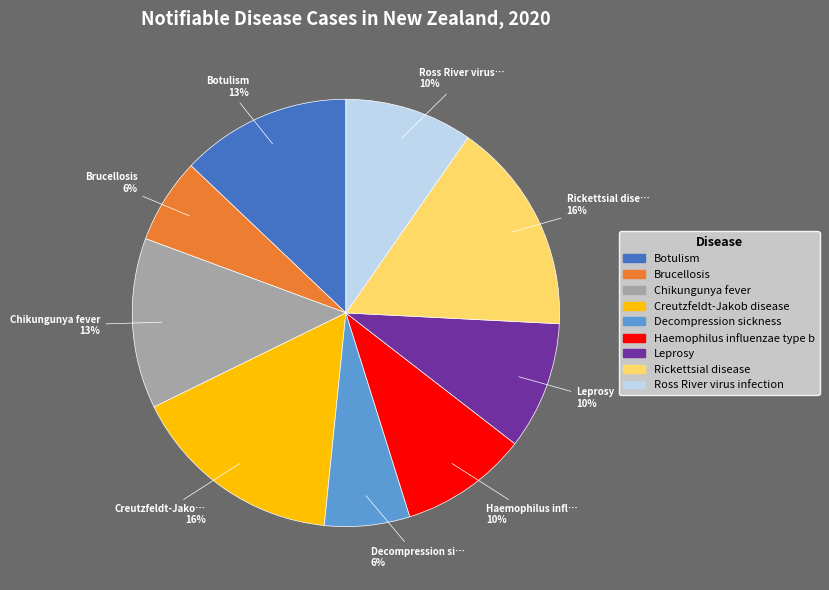

Count the number of slices in the pie.

9